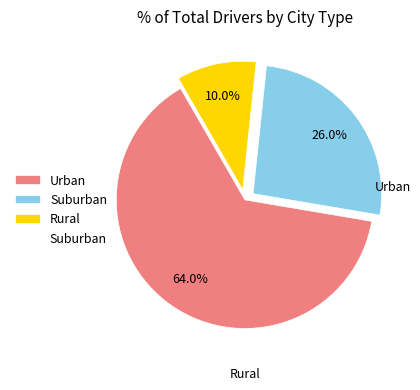

To the nearest percent, what is the average slice percentage?

33%